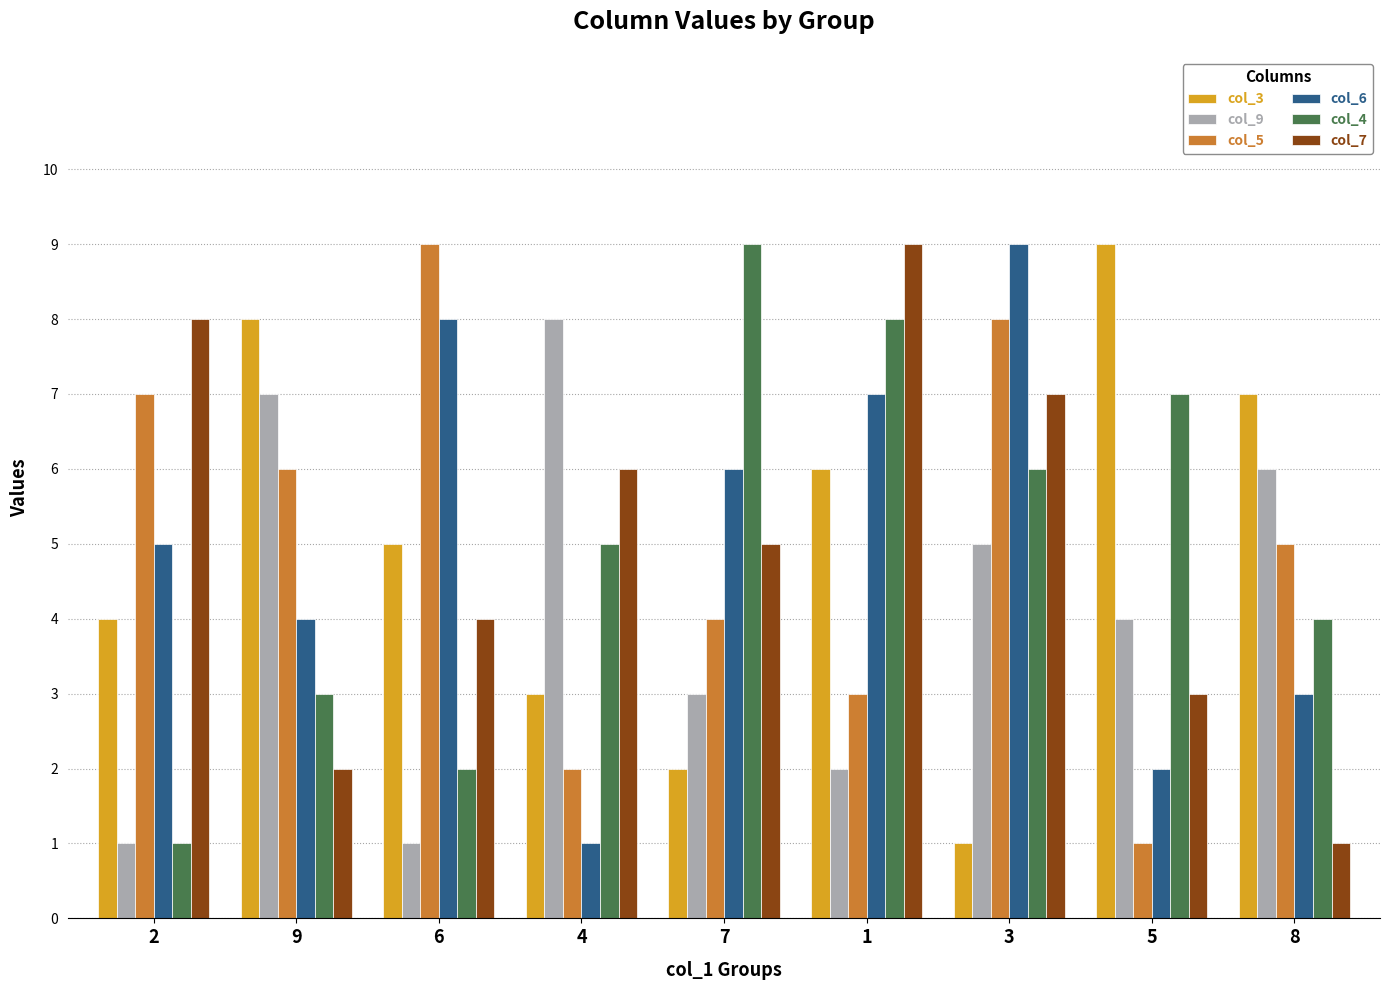

What value does the col_5 series have at 8?

5